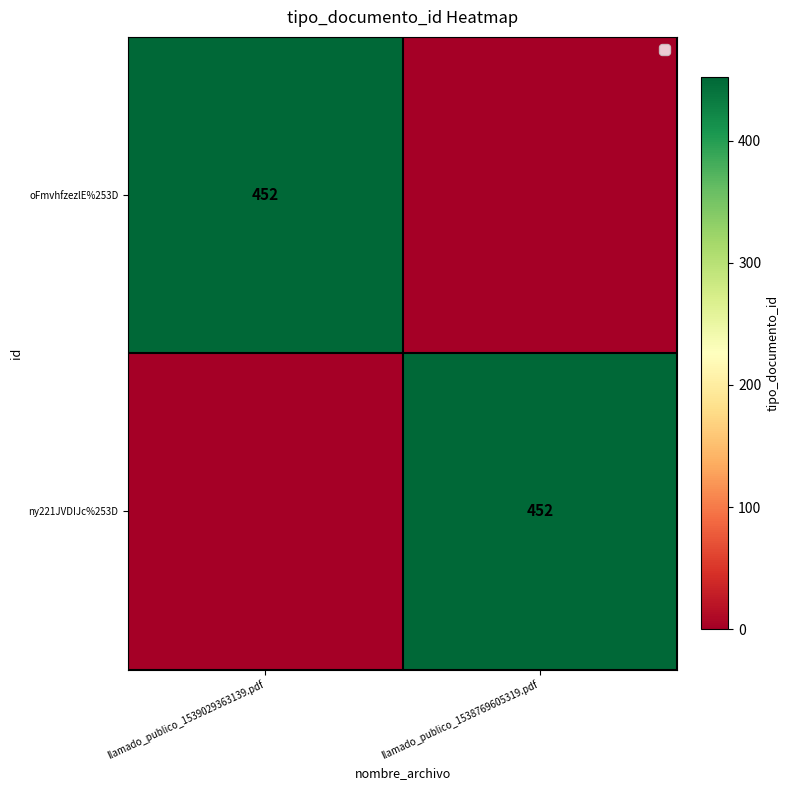

True or false: oFmvhfzezlE%253D has a value of 452 at llamado_publico_1539029363139.pdf.

True